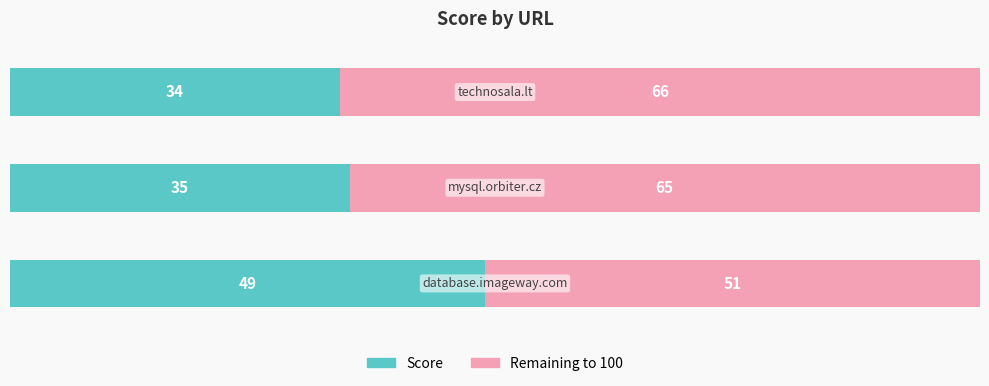

Reading left to right, list all the values displayed in this chart.

score: 0=49	1=35	2=34
remaining: 0=51	1=65	2=66